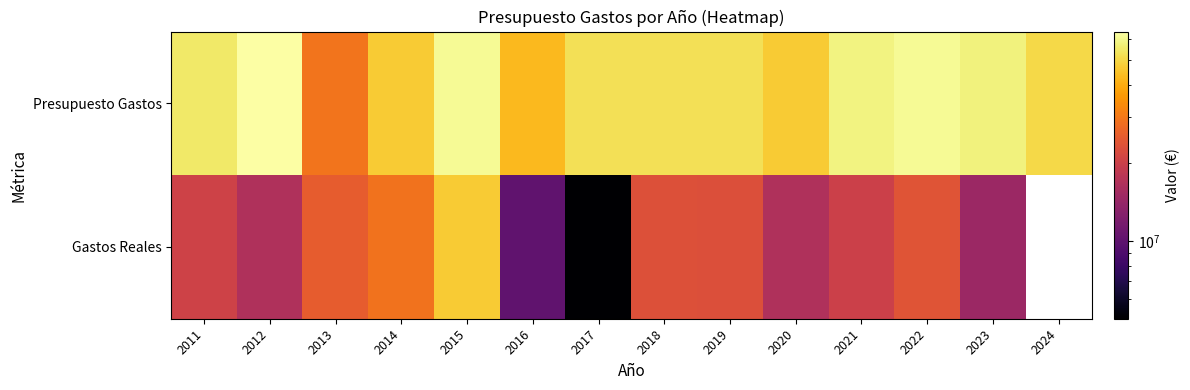

At how many categories does at least one series exceed 40493438?

13